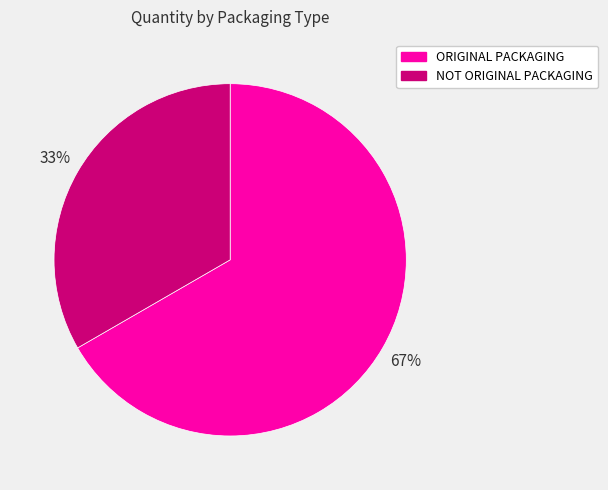

How many slices are in this pie chart?

2